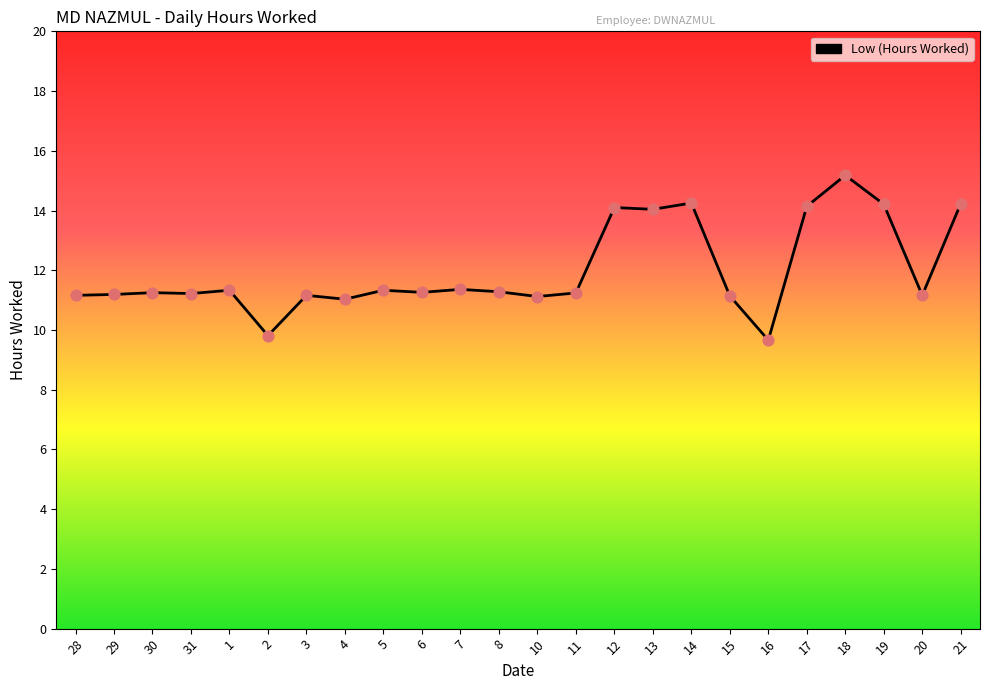

Approximately how many times larger is the value at 21 compared to 10?

1.3